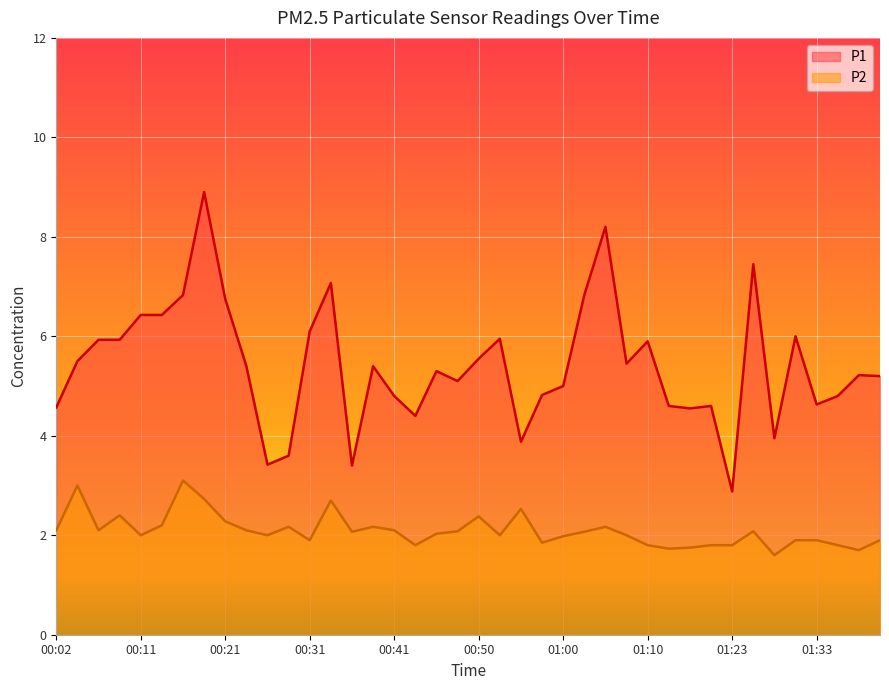

Which has a higher value, 00:38 or 01:07?

01:07